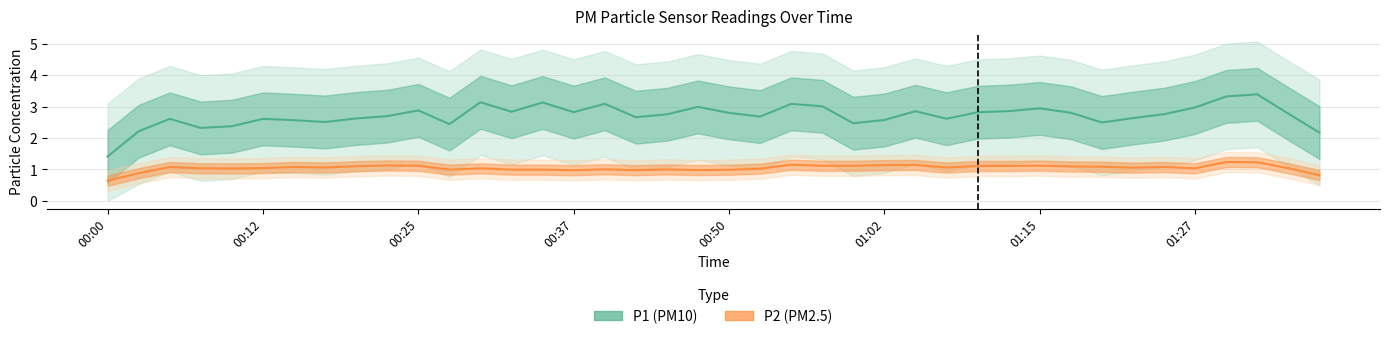

How many lines are shown in the chart?

2